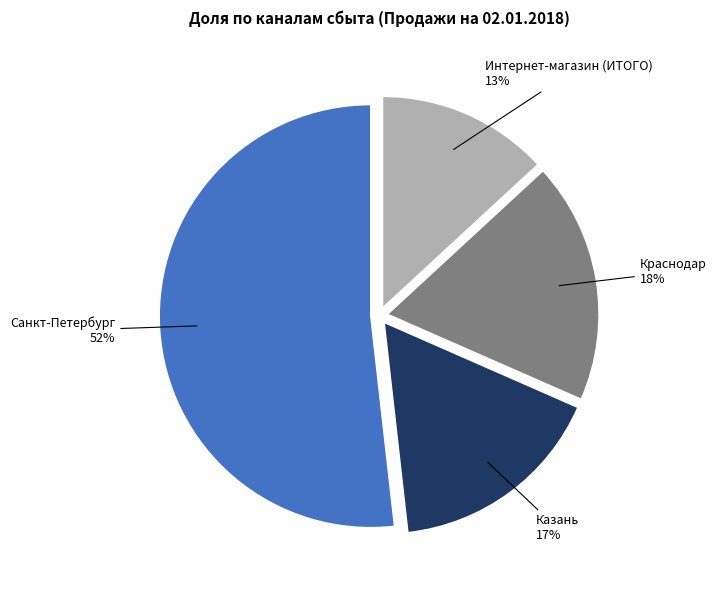

What is the smallest slice in the pie chart?

Интернет-магазин (ИТОГО)